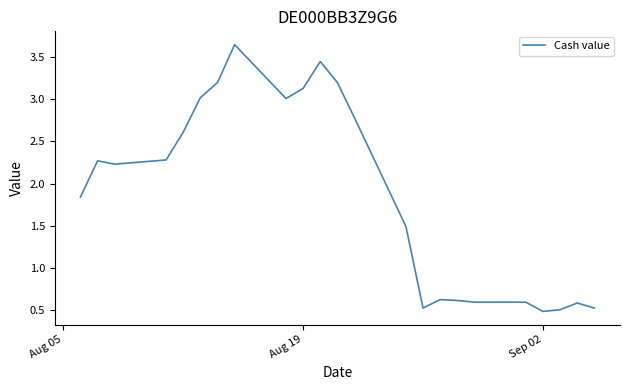

What is the difference between the maximum and minimum values?

3.2